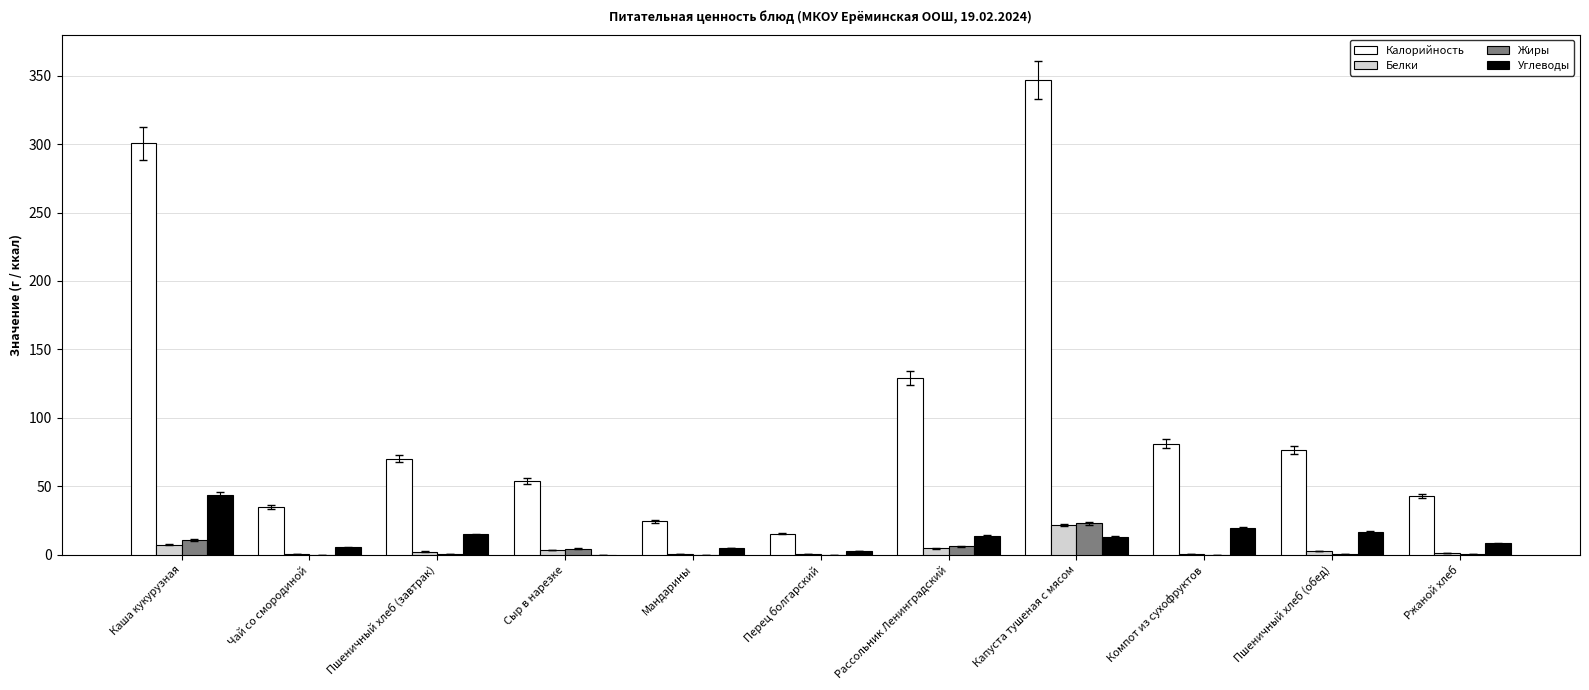

The value of Калорийность at Мандарины is 24.5. True or false?

True